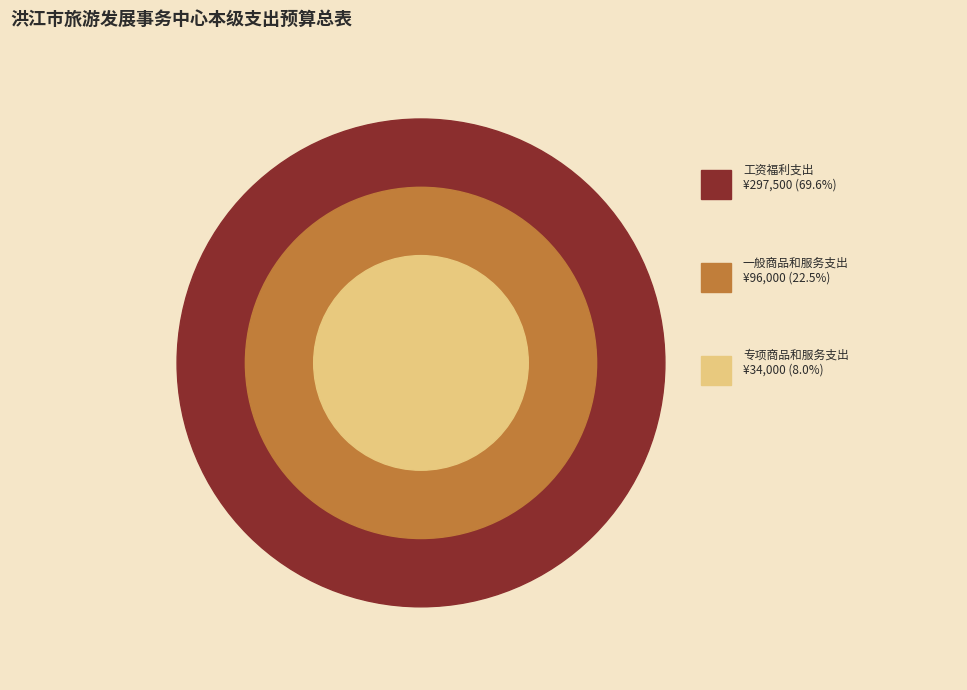

What is the ratio of the value at 一般商品和服务支出 to the value at 专项商品和服务支出?

2.8